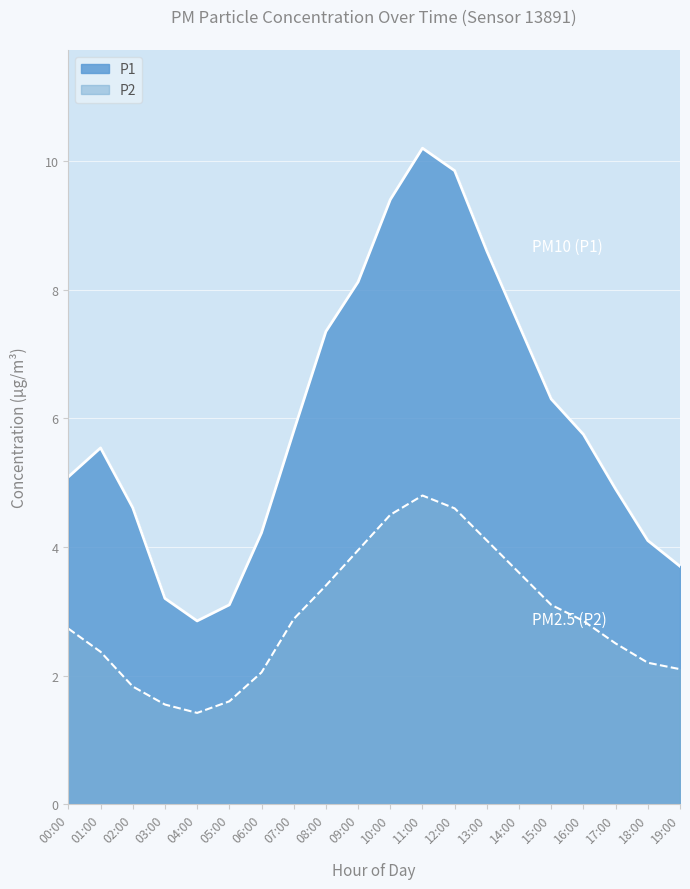

What value does the P2 series have at 15:00?

3.1